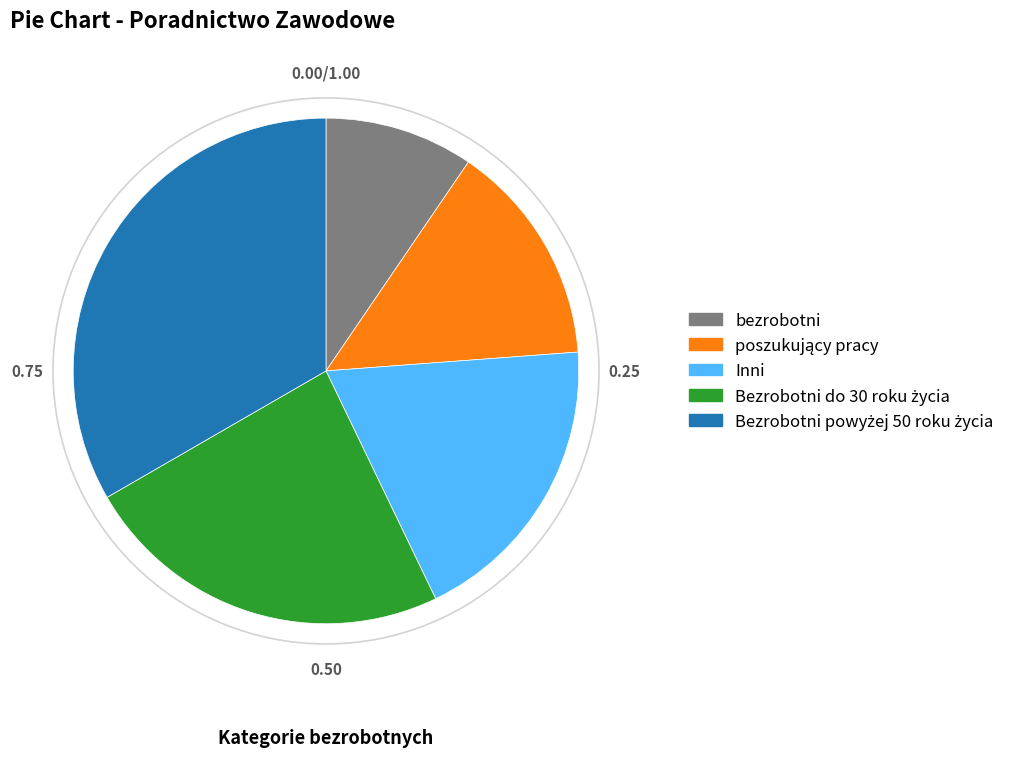

True or false: Inni accounts for 19% of the total.

True